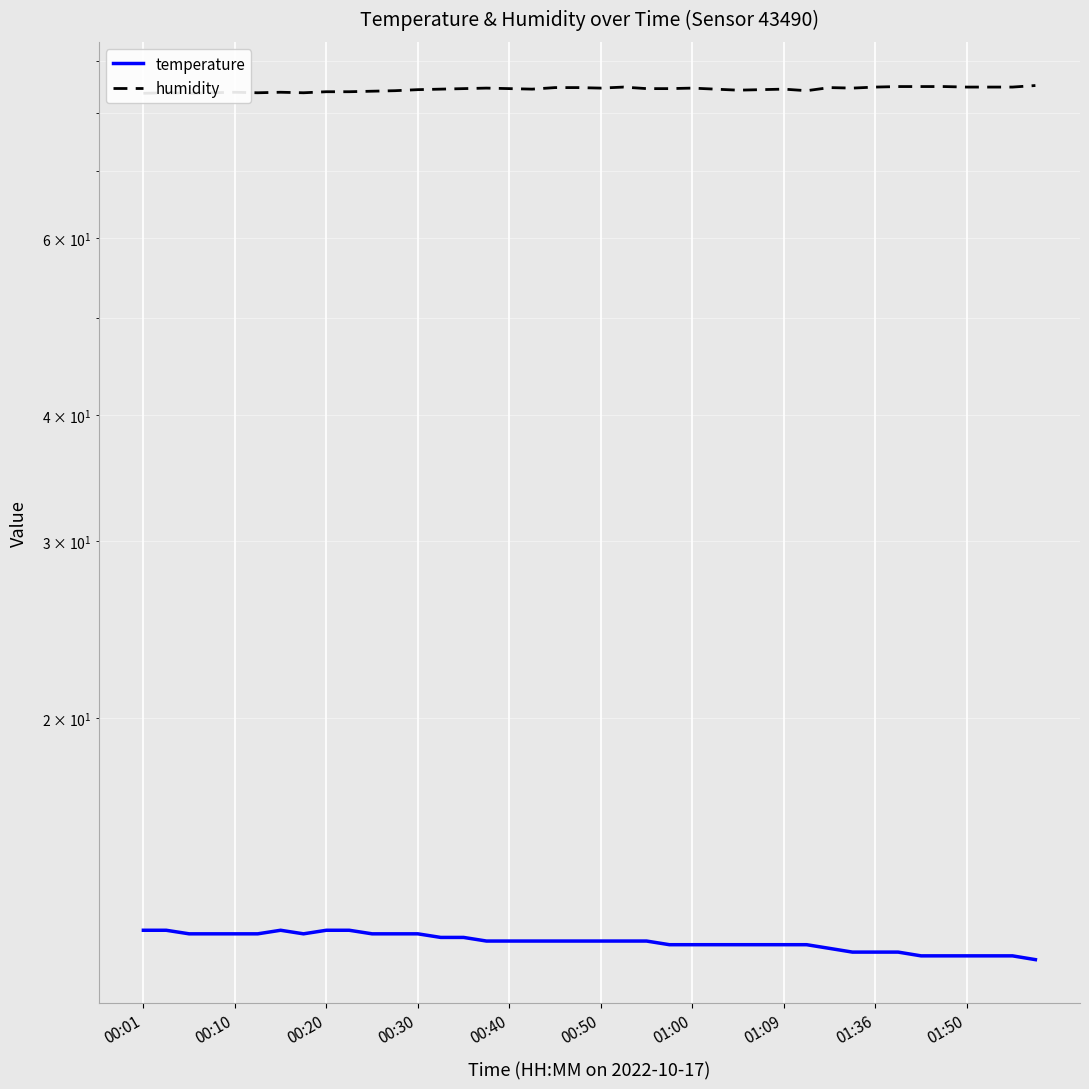

Which series has the largest total across all categories?

humidity